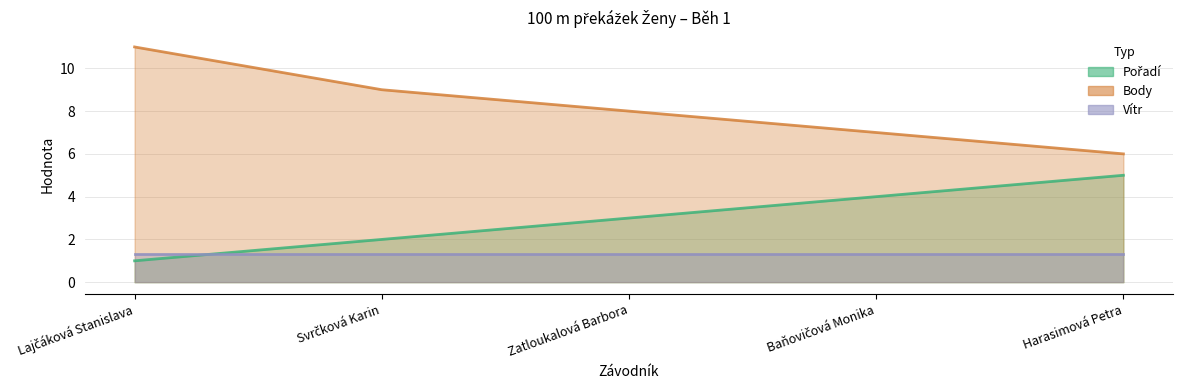

What is the difference between the second highest and second lowest values in the Pořadí series?

2